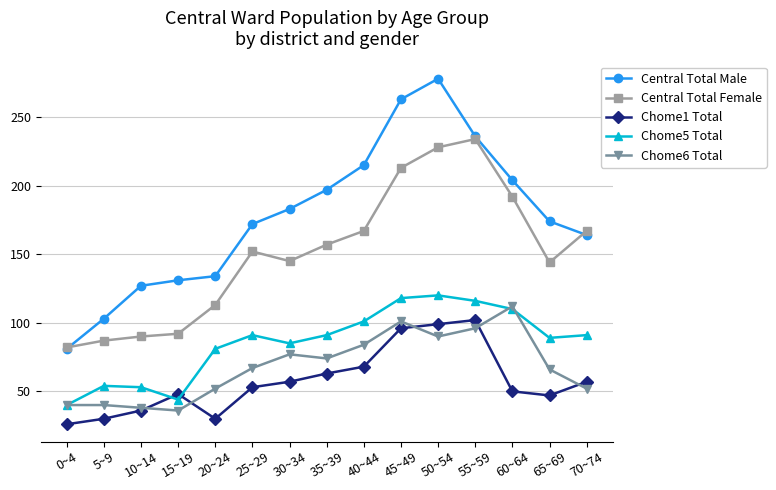

Is the value of Central Total Female at 0~4 greater than the value of Chome1 Total at 70~74?

Yes